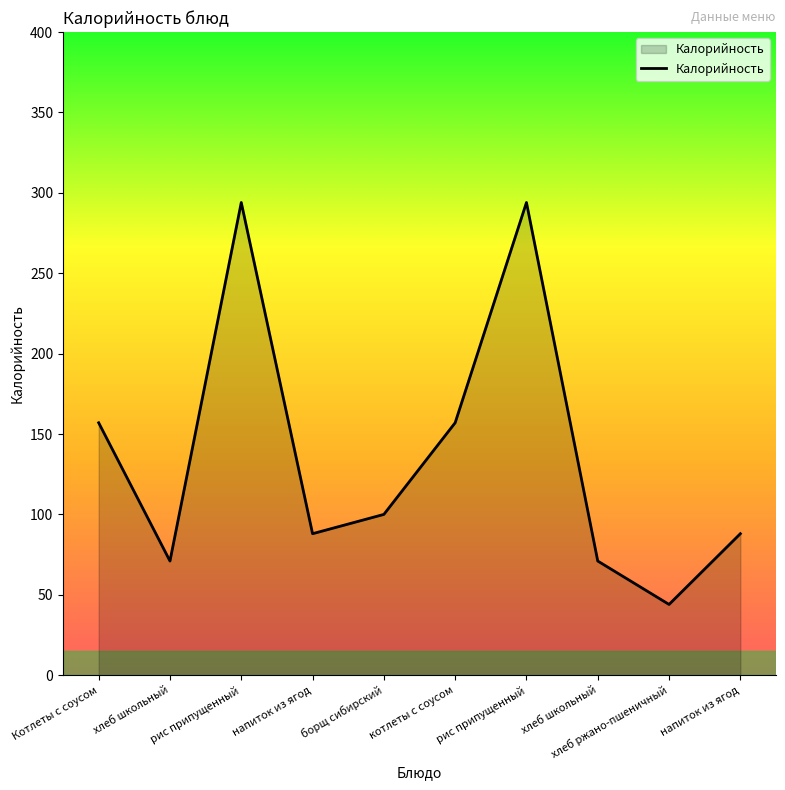

How many lines are shown in the chart?

1